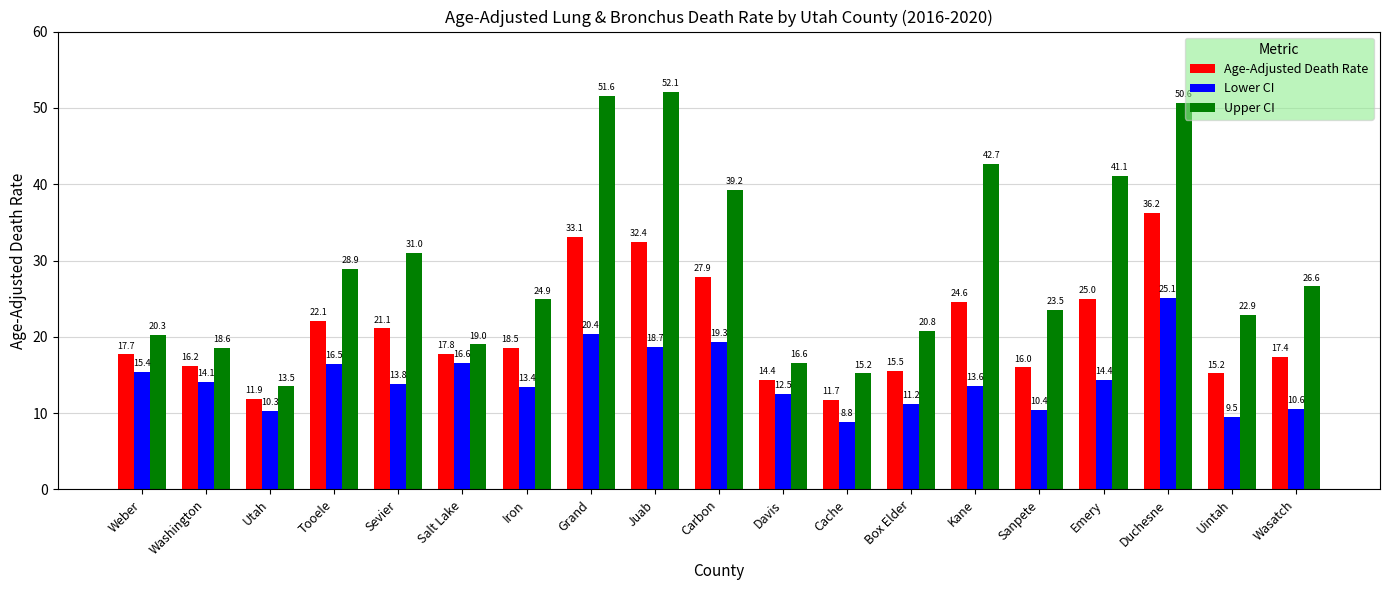

Is the value of Upper CI at Davis greater than the value of Lower CI at Juab?

No